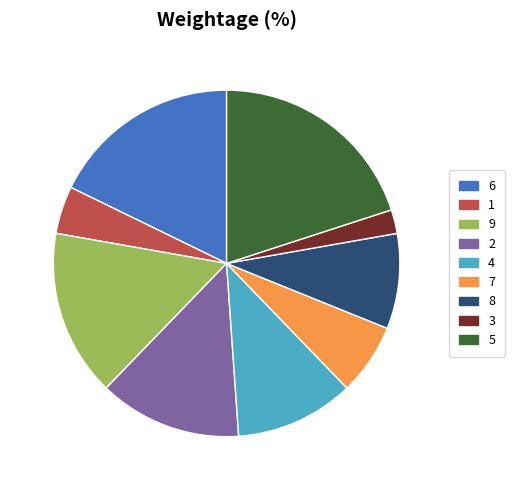

What percentage is the 4 slice, to the nearest percent?

11%